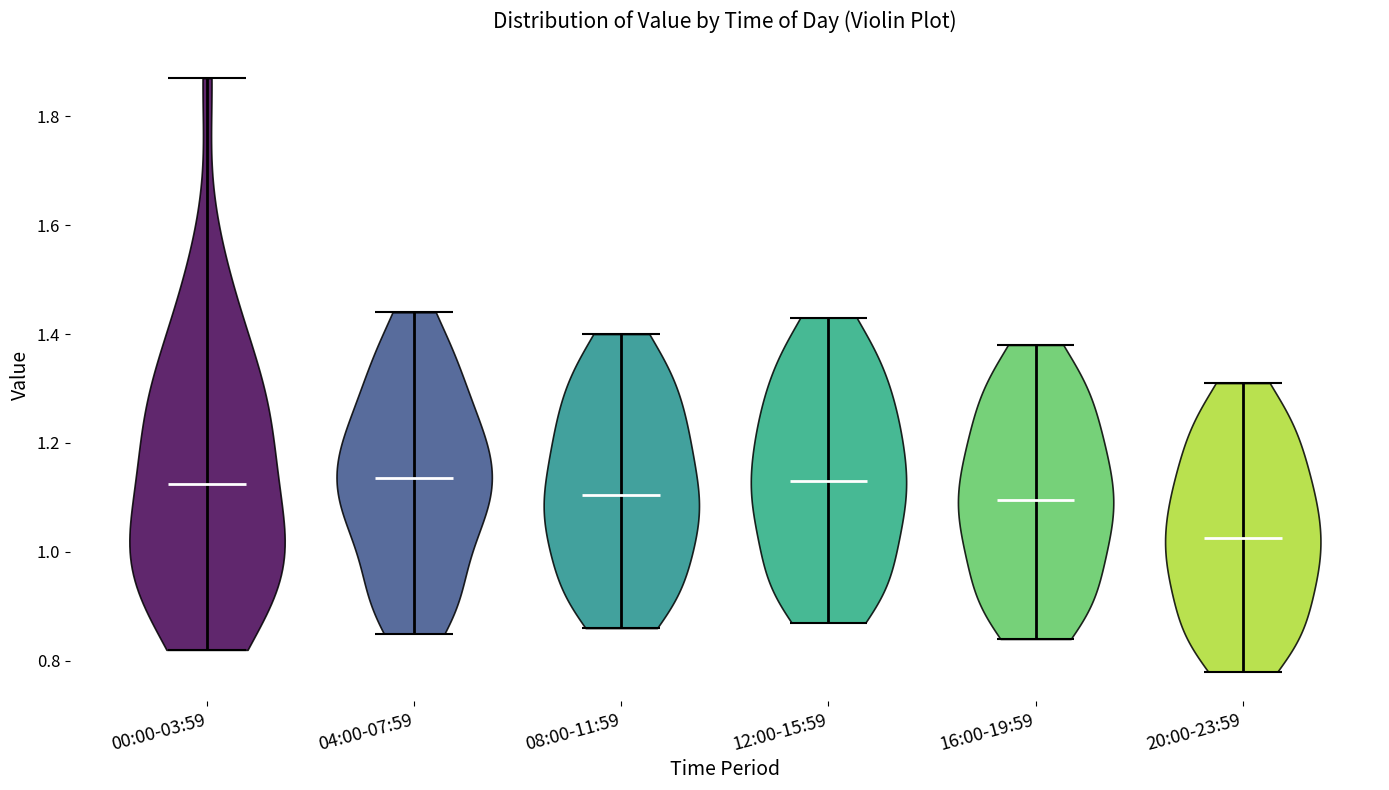

What is the lowest point the violin for 00:00-03:59 reaches on the y-axis? The values are not printed on the chart, so give them approximately, as read against the axis.

0.82